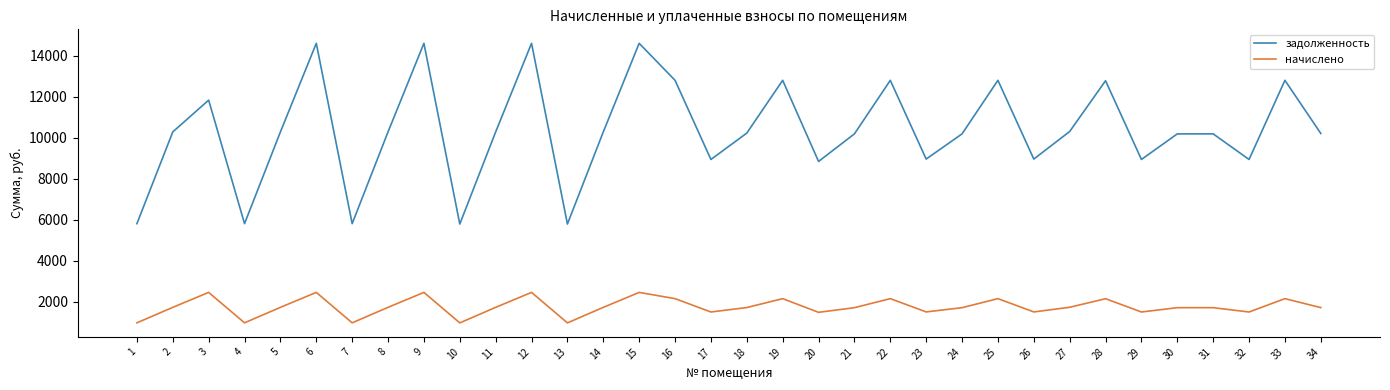

True or false: начислено and задолженность cross at least once.

False